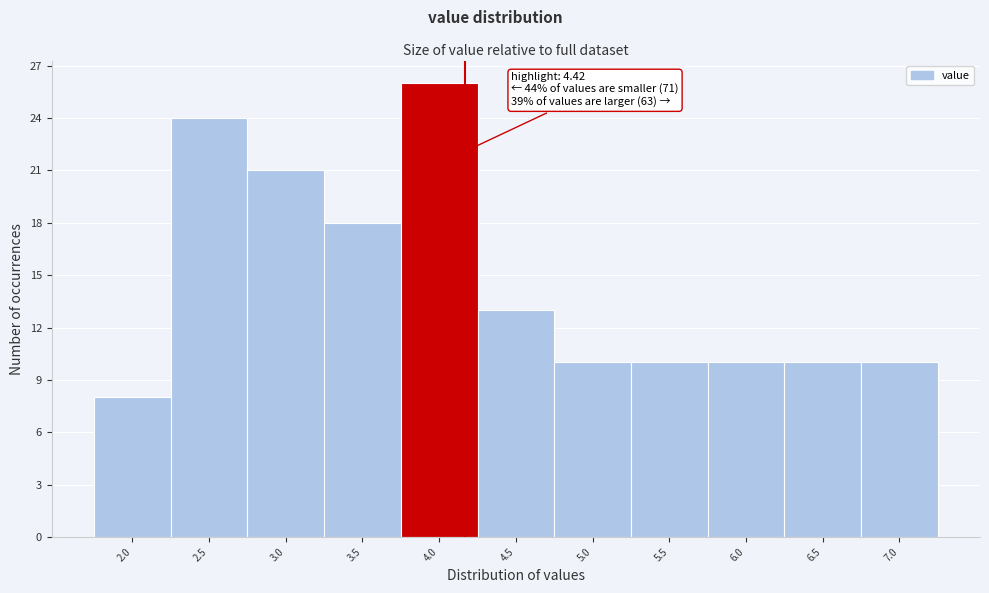

Reading right to left, list all the values displayed in this chart.

7.0=10	6.5=10	6.0=10	5.5=10	5.0=10	4.5=13	4.0=26	3.5=18	3.0=21	2.5=24	2.0=8